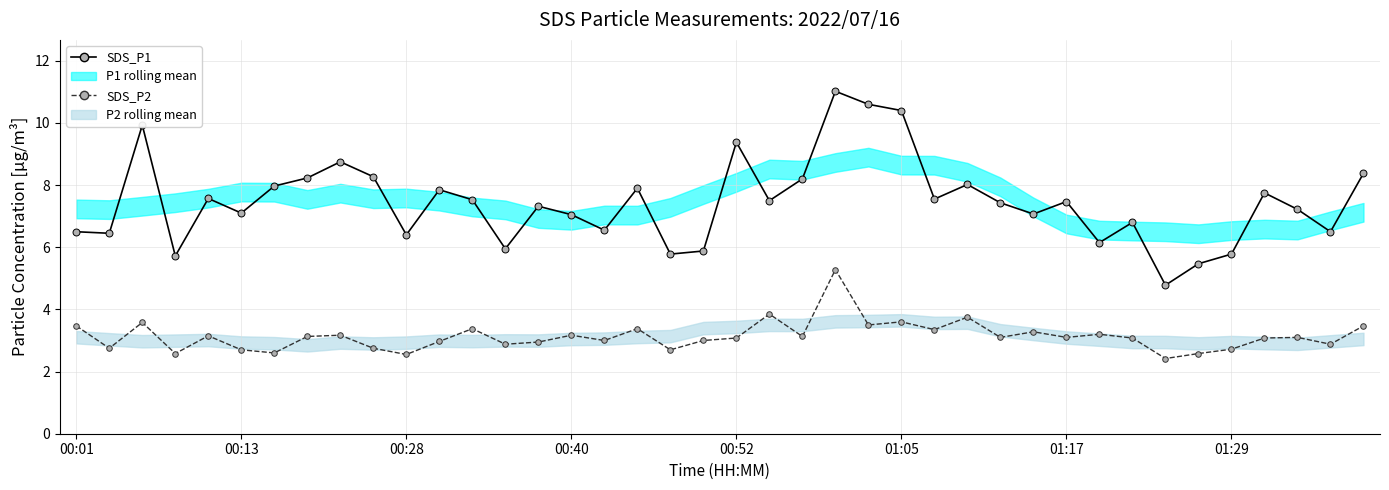

Which series has the largest total across all categories?

SDS_P1